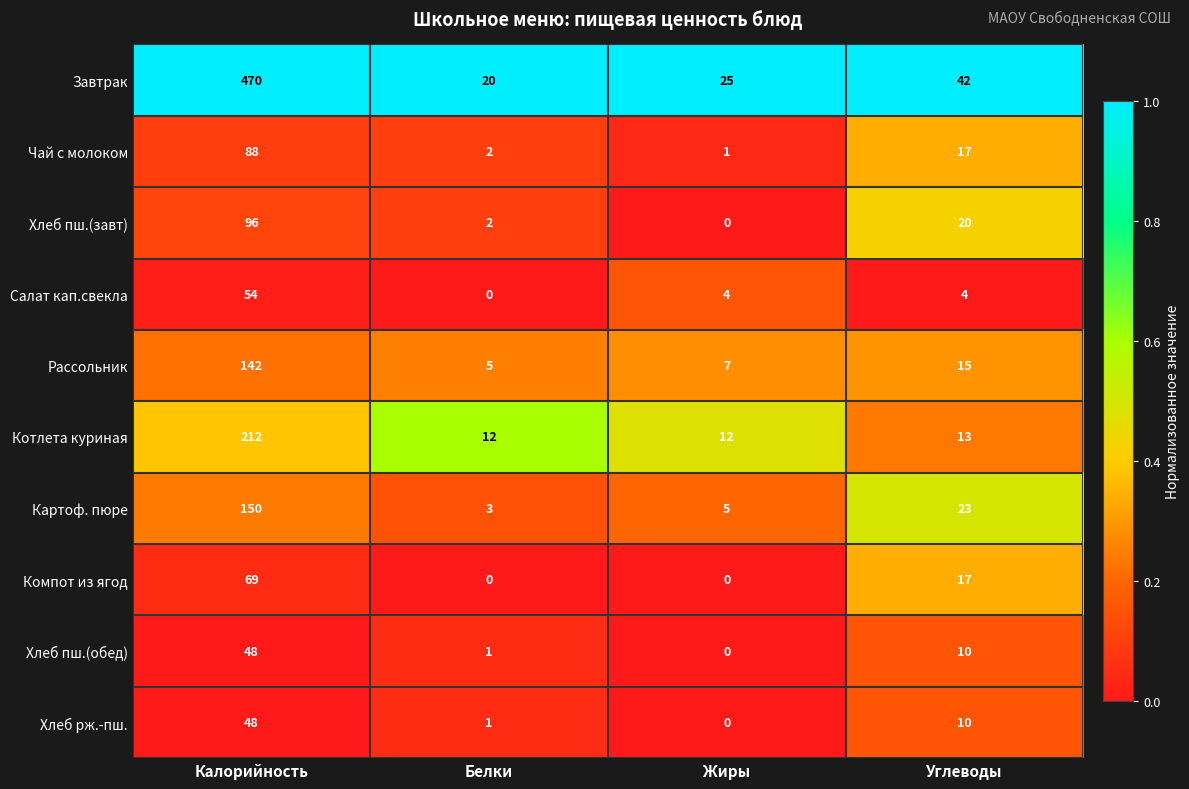

The Хлеб пш.(обед) series shows 0 at Жиры. True or false?

True